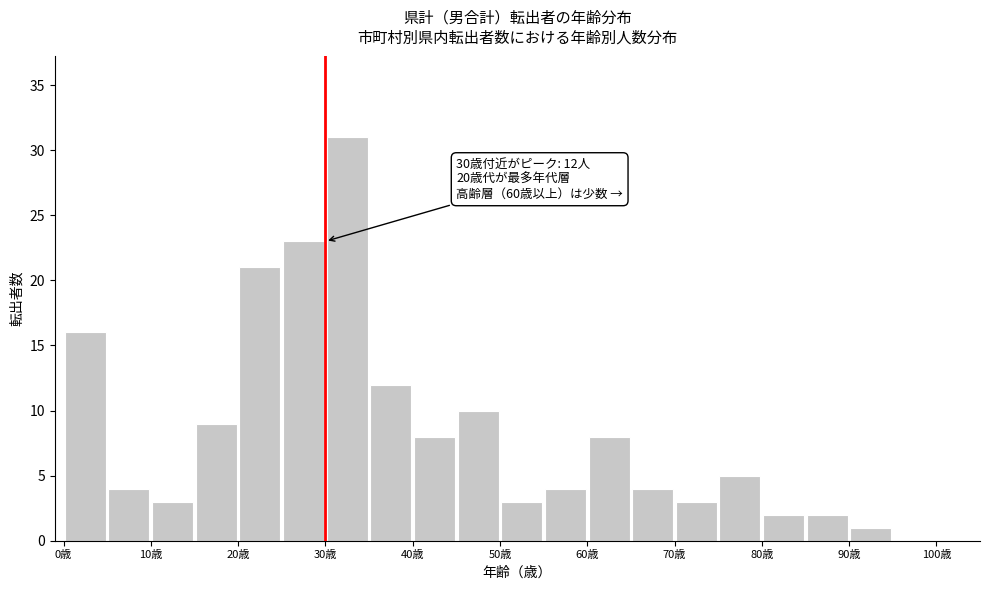

Which range on the x-axis has the tallest bar?

30 to 35